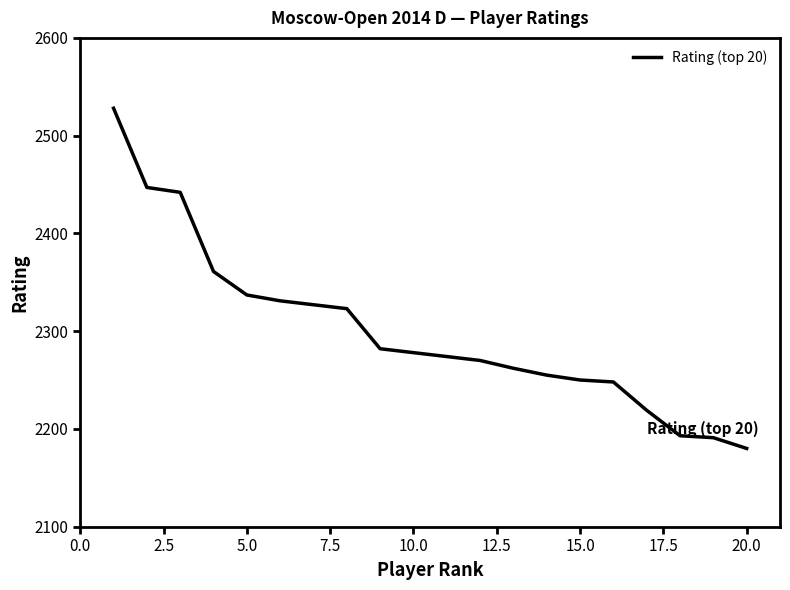

What is the greatest value displayed?

2528